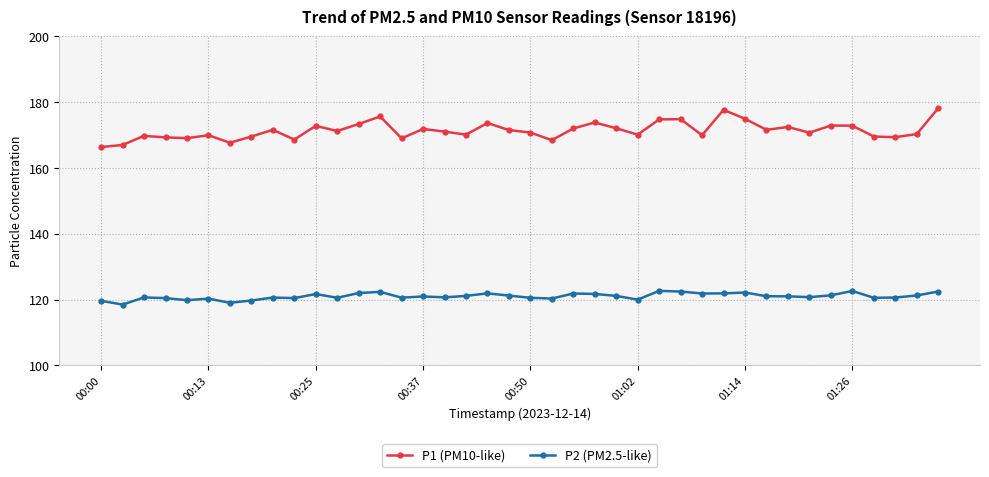

Count the number of categories in the chart.

40